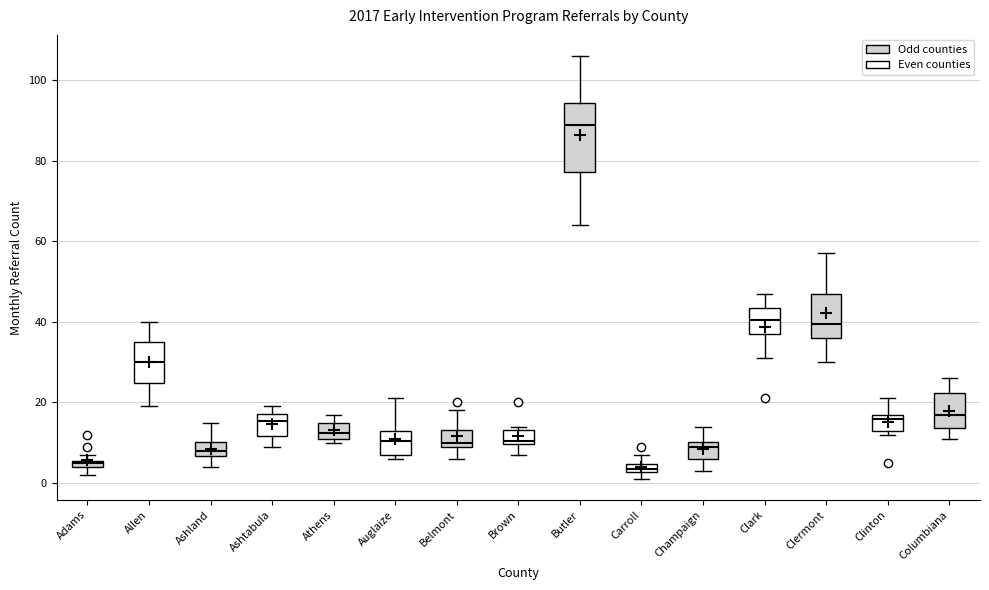

Which box is the tallest, from its lower edge to its upper edge?

Butler